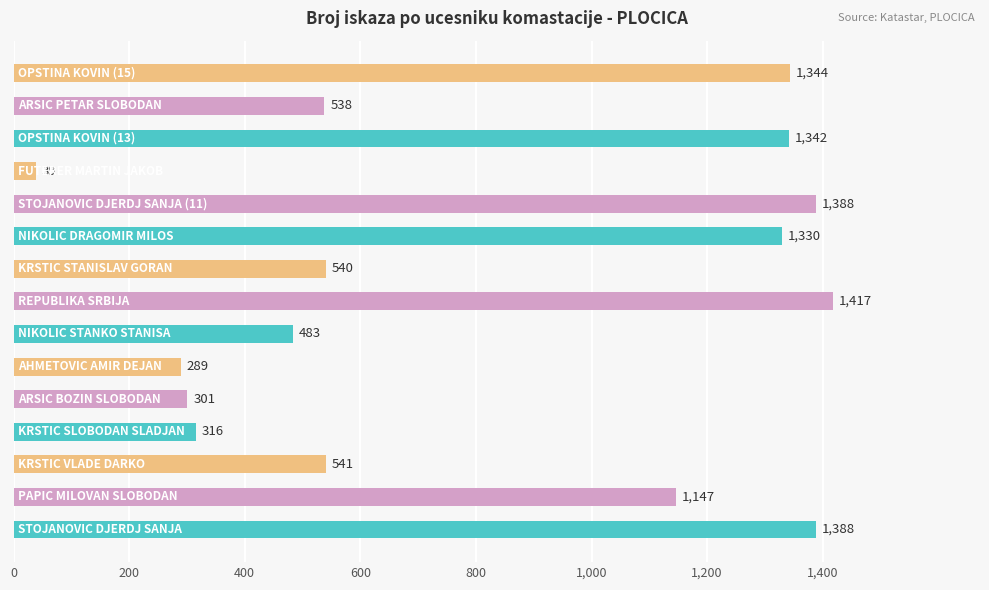

Reading bottom to top, list all the values displayed in this chart.

1388	1147	541	316	301	289	483	1417	540	1330	1388	39	1342	538	1344